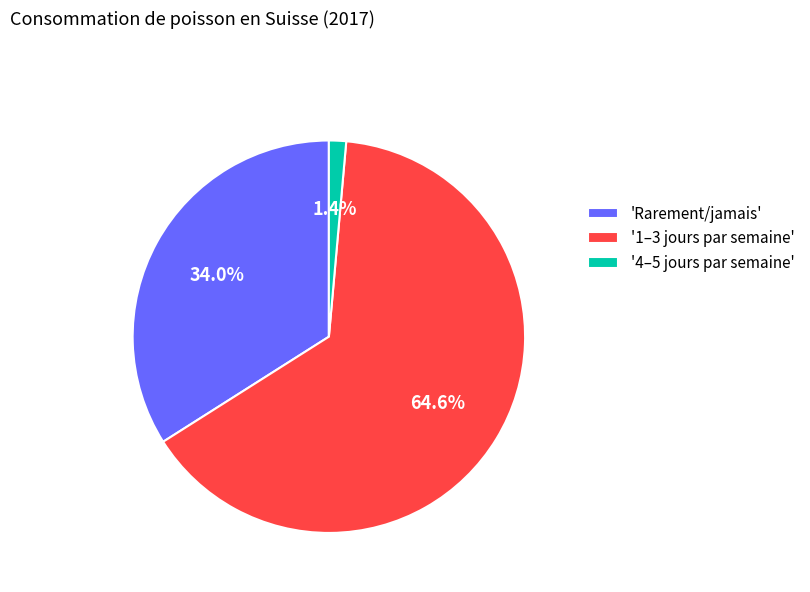

What is the smallest slice in the pie chart?

'4–5 jours par semaine'